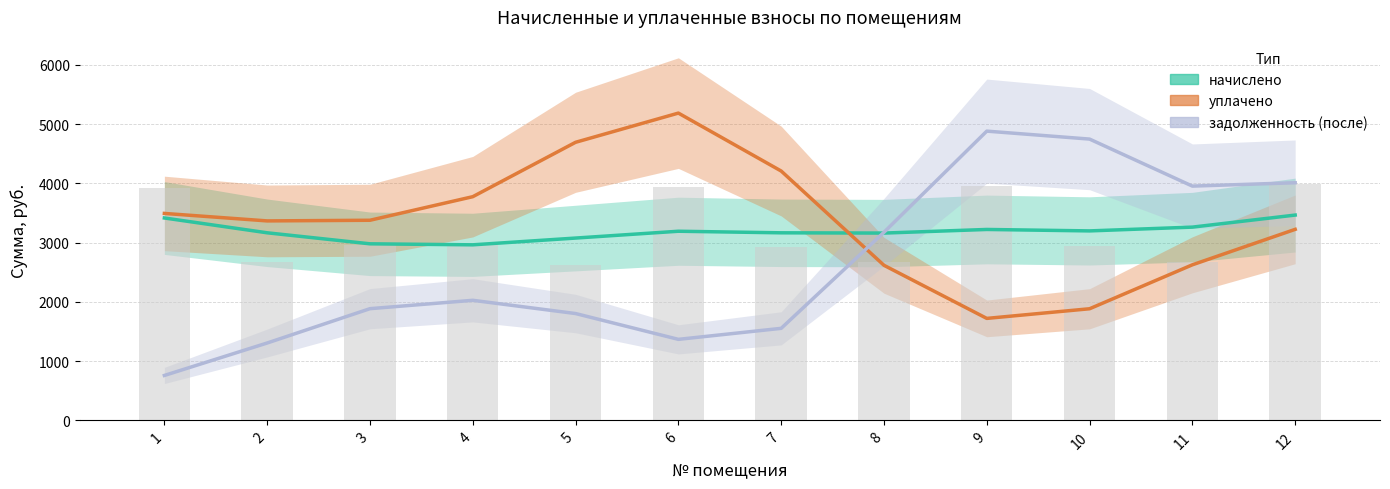

Is the value of начислено at 9 greater than the value of уплачено at 5?

No